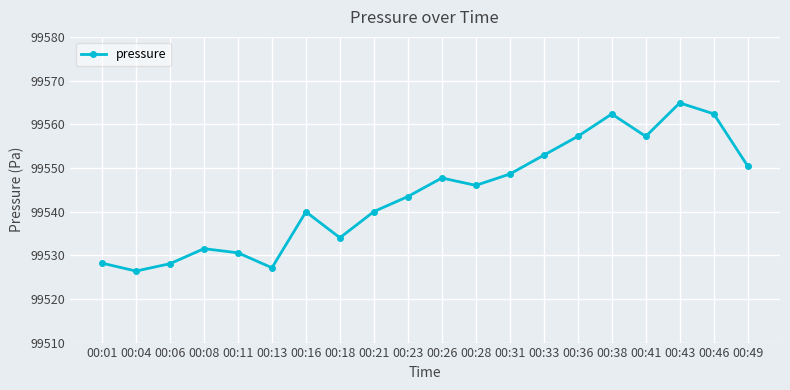

What is the sum of all values?

1990878.8